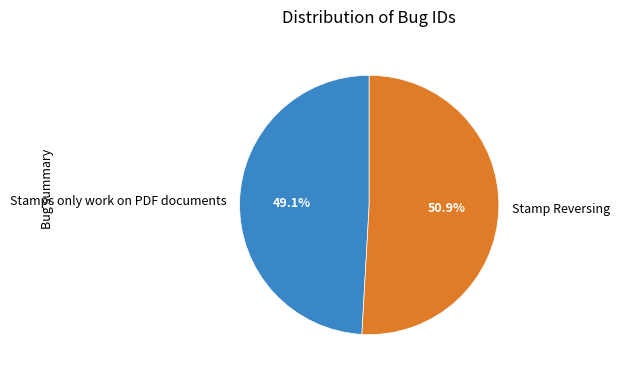

What percentage is the Stamps only work on PDF documents slice, to the nearest percent?

49%